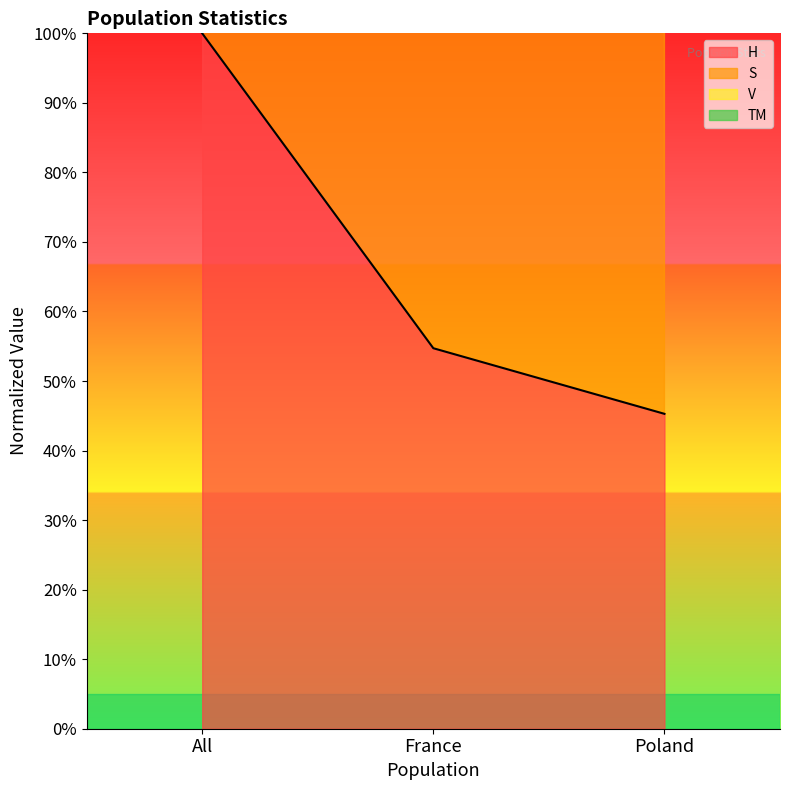

Read the H value at Poland.

45.3